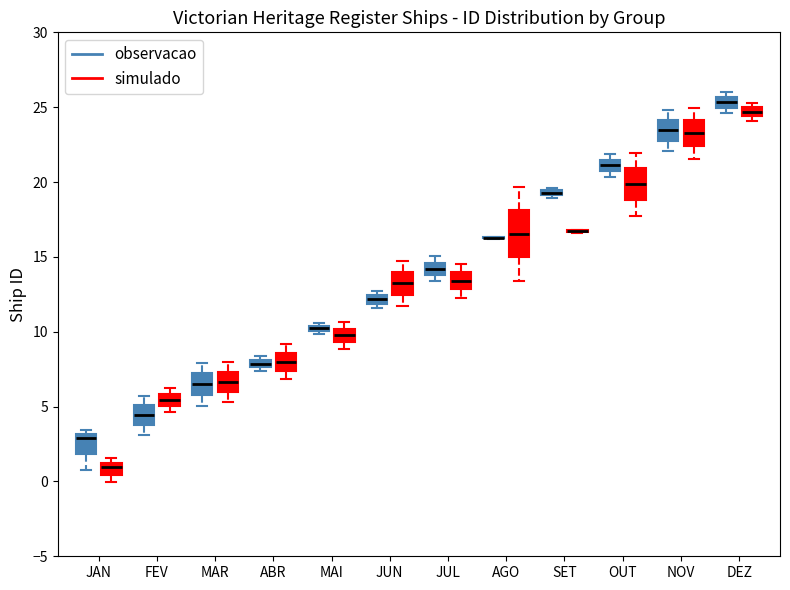

Where is the lower edge of the box for MAR (simulado) on the y-axis? The values are not printed on the chart, so give them approximately, as read against the axis.

6.0